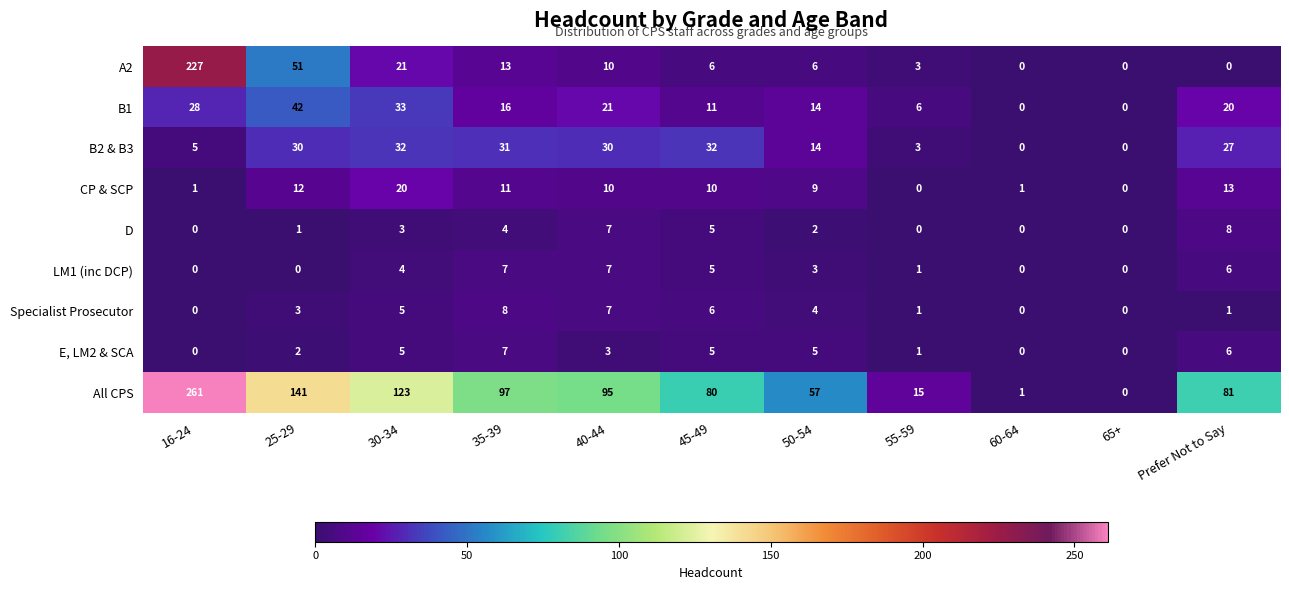

How many data points in A2 are less than 6?

4